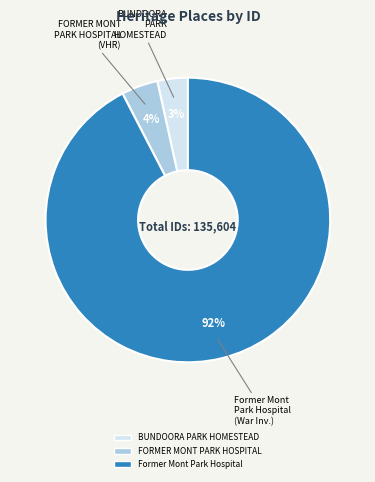

Rank the categories by value from highest to lowest.

Former Mont Park Hospital, FORMER MONT PARK HOSPITAL, BUNDOORA PARK HOMESTEAD